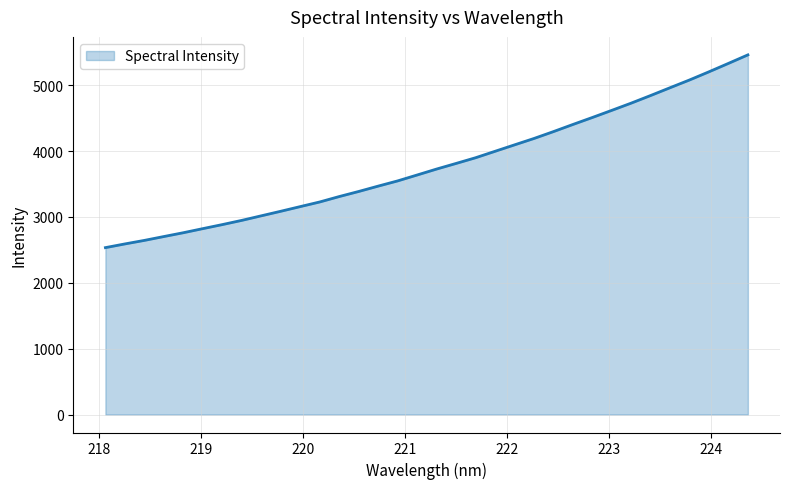

What is the difference between the maximum and minimum values?

2927.0